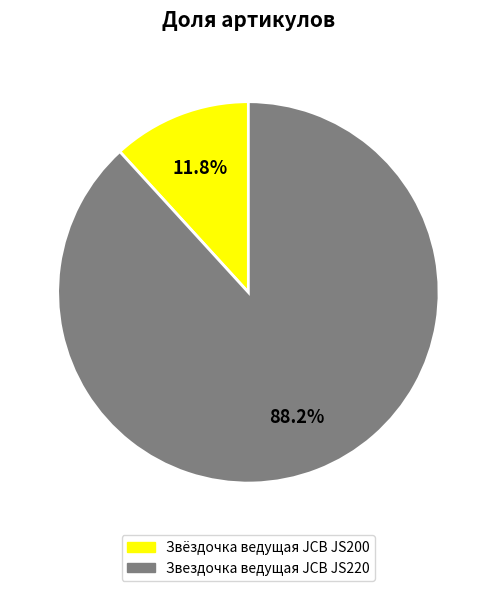

What percentage is the Звездочка ведущая JCB JS220 slice, to the nearest percent?

88%